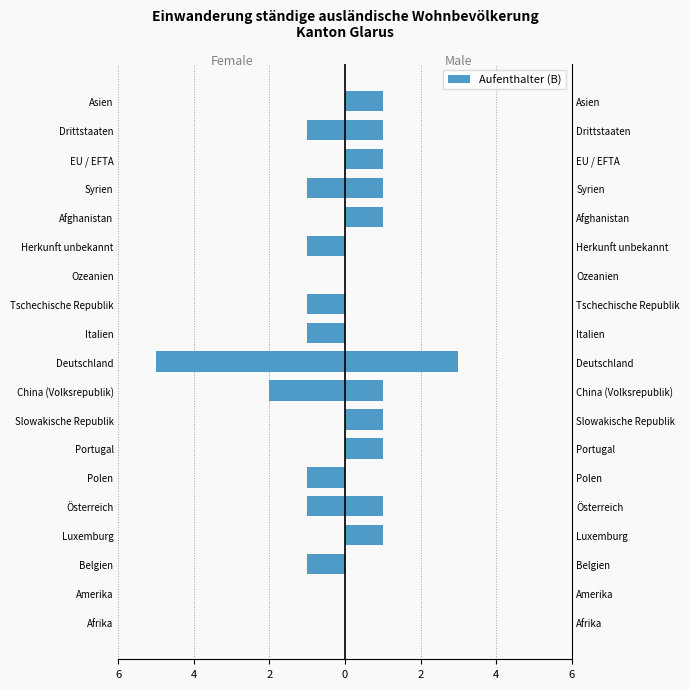

What is the minimum value shown in the chart?

-5